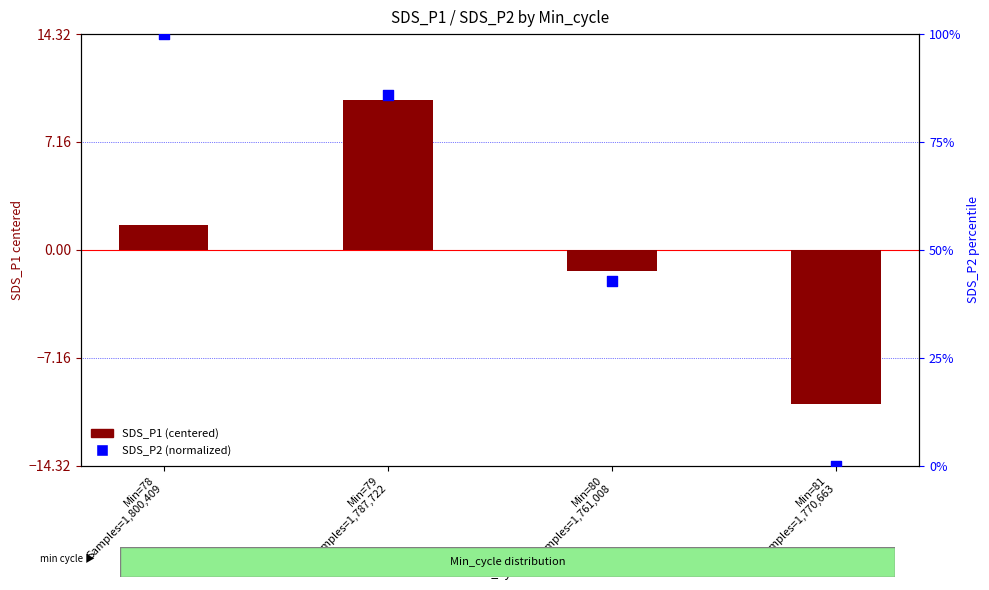

Which series has the largest total across all categories?

SDS_P2 (normalized)